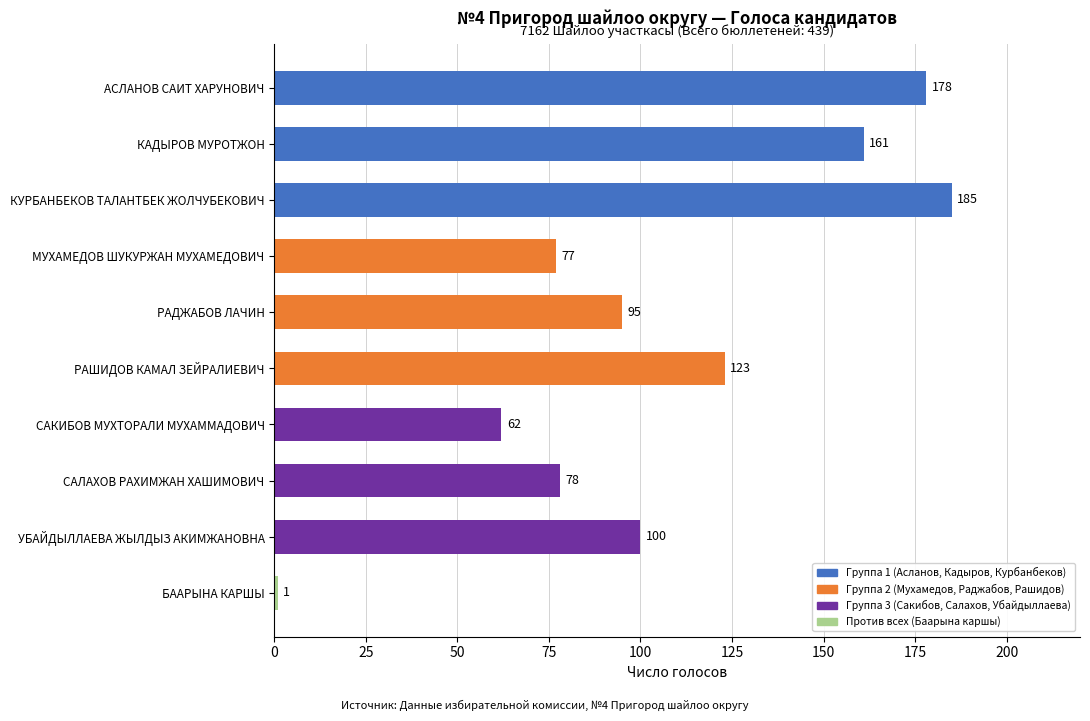

What is the smallest value displayed?

1